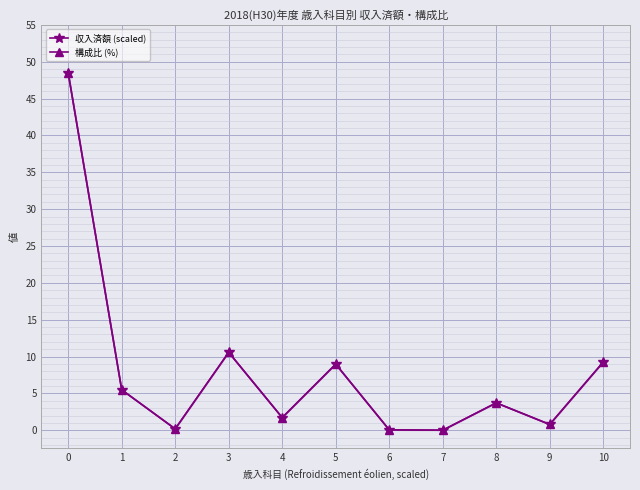

What is the sum of the 構成比 (%) values at 1 and 0?

54.0